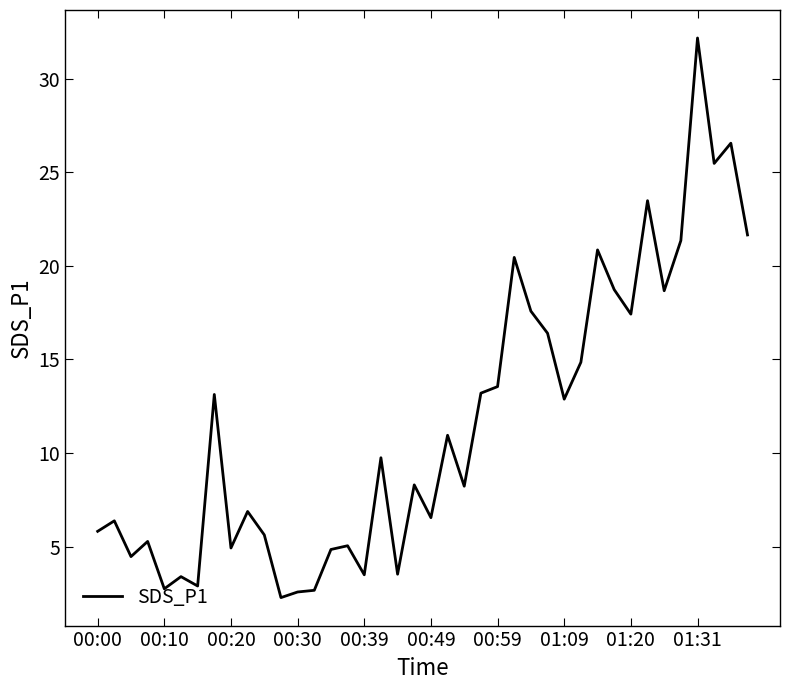

What is the difference between the maximum and minimum values?

29.9